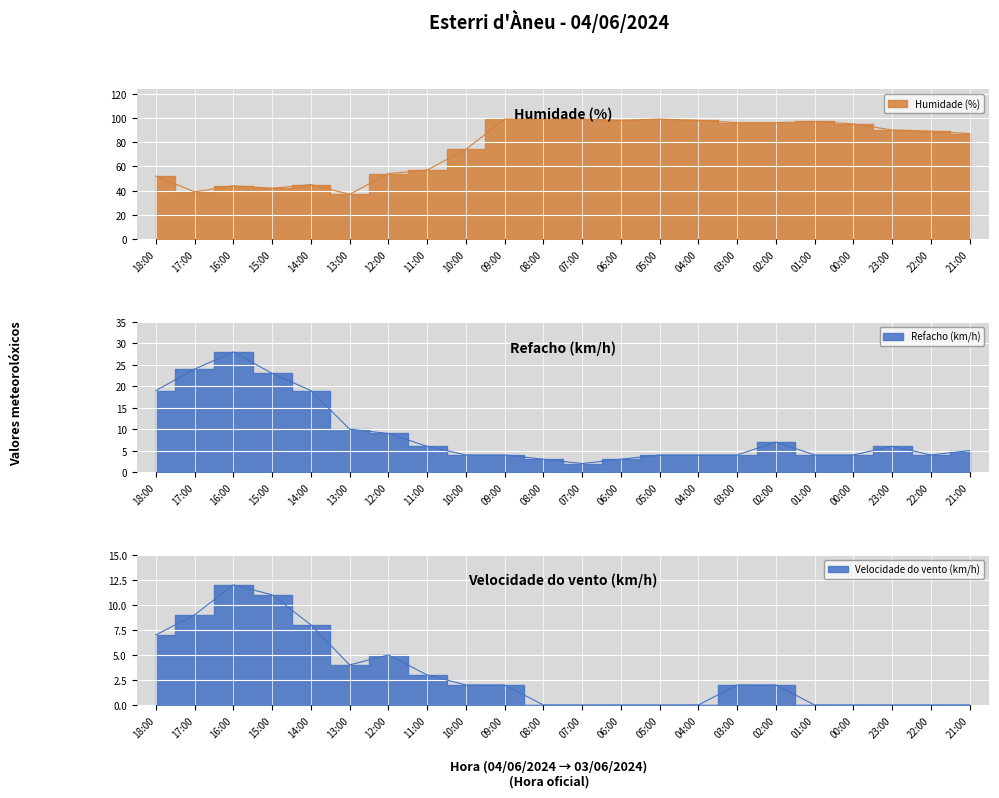

At which category is the sum across all series the highest?

09:00